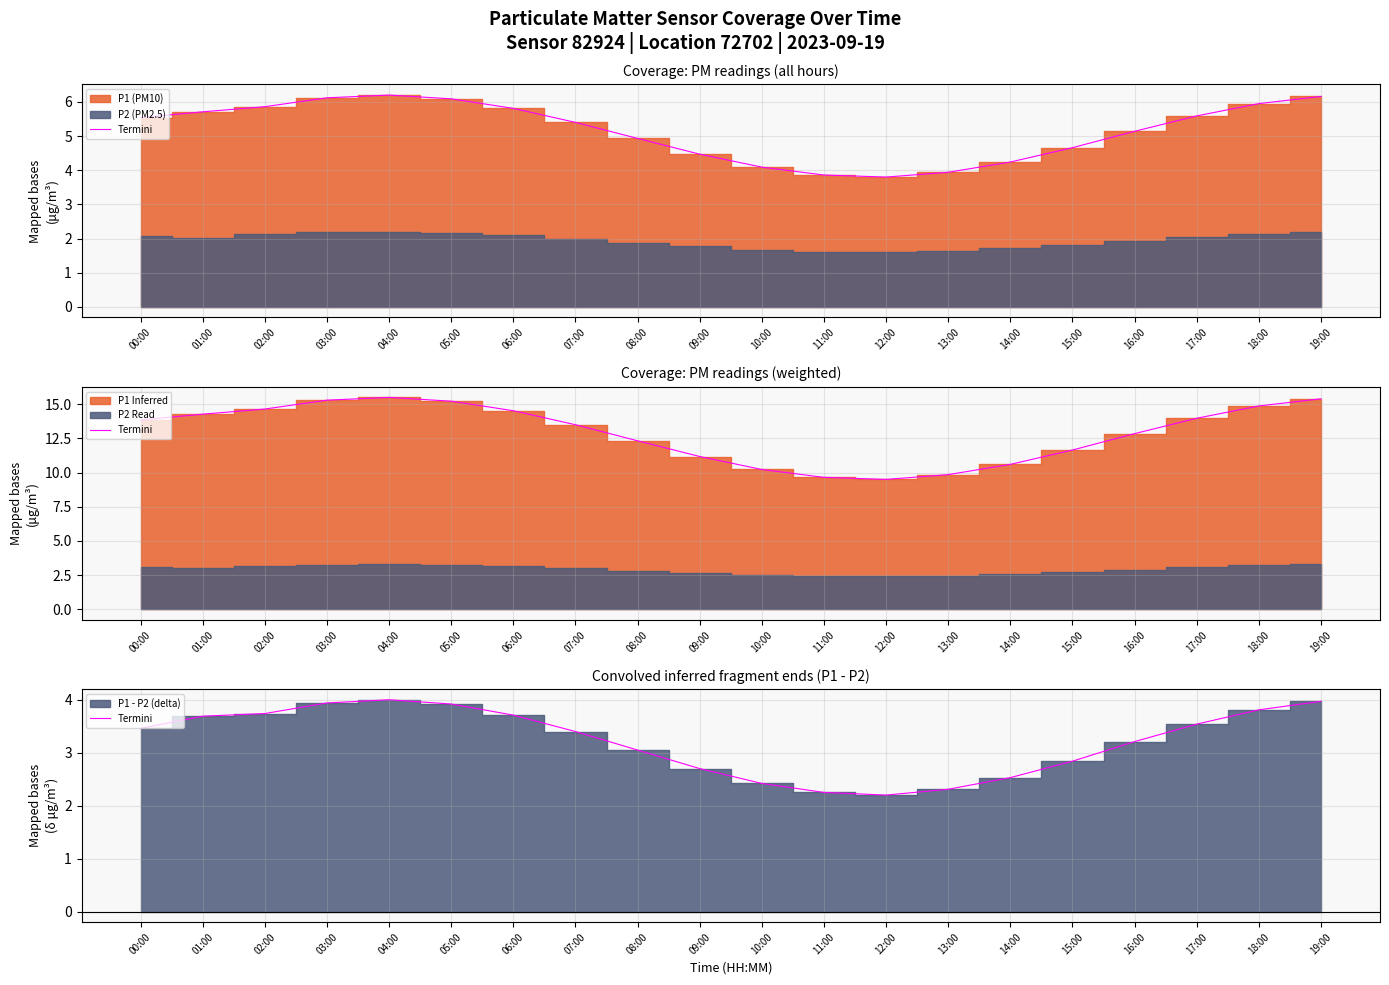

What is the label of the 10th point from the left?

09:00